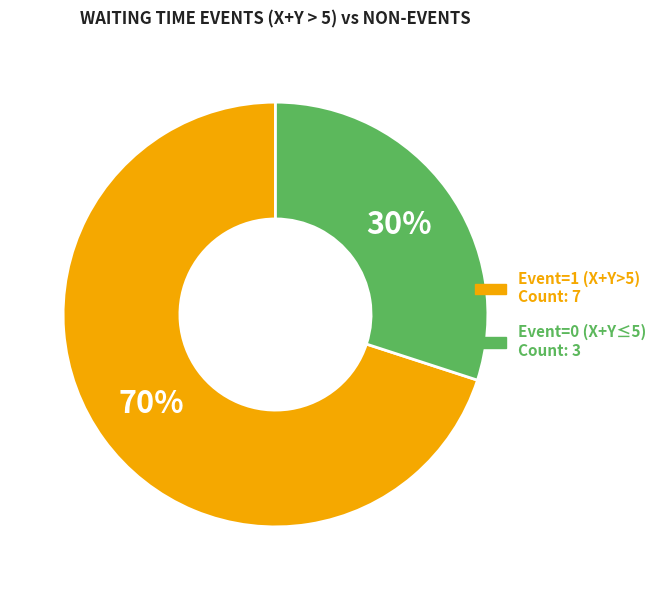

Does any single category account for the majority?

Yes